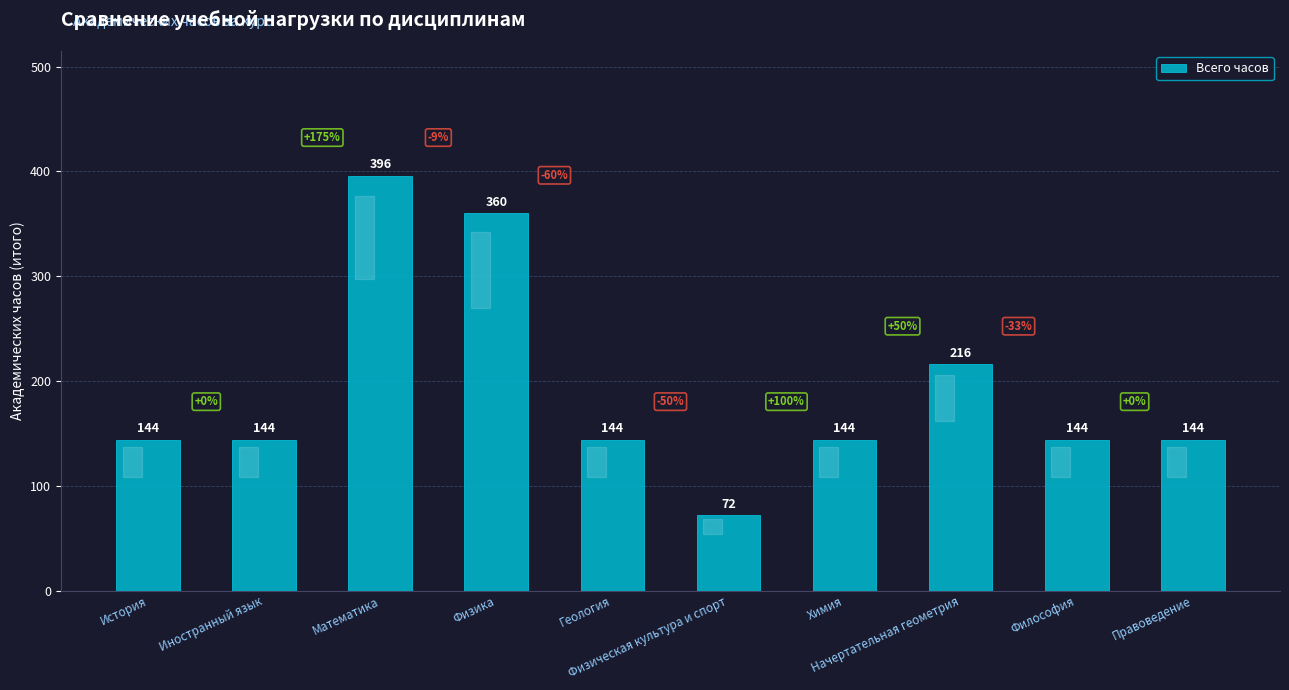

Which has a higher value, Правоведение or Физика?

Физика